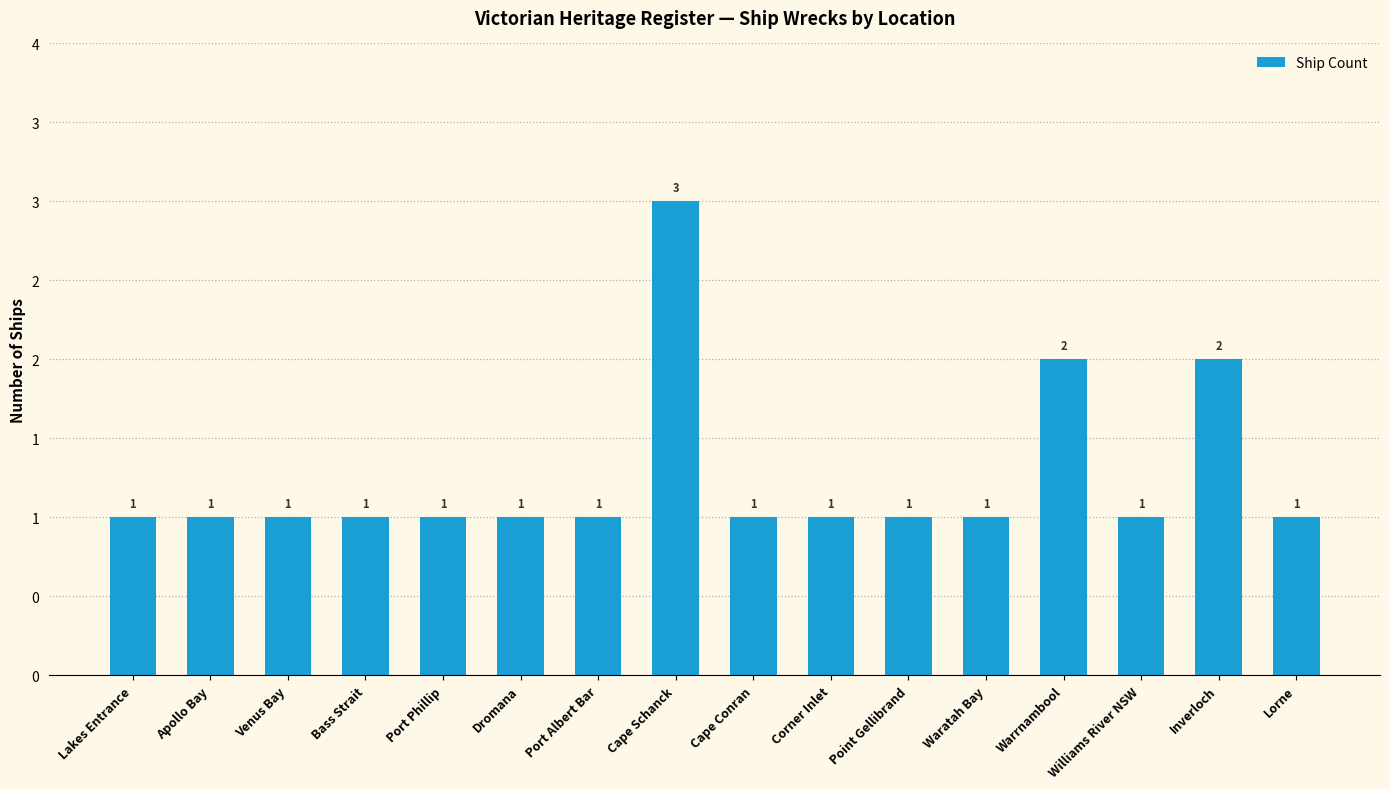

Reading left to right, transcribe all the data shown in this chart.

Lakes Entrance=1	Apollo Bay=1	Venus Bay=1	Bass Strait=1	Port Phillip=1	Dromana=1	Port Albert Bar=1	Cape Schanck=3	Cape Conran=1	Corner Inlet=1	Point Gellibrand=1	Waratah Bay=1	Warrnambool=2	Williams River NSW=1	Inverloch=2	Lorne=1